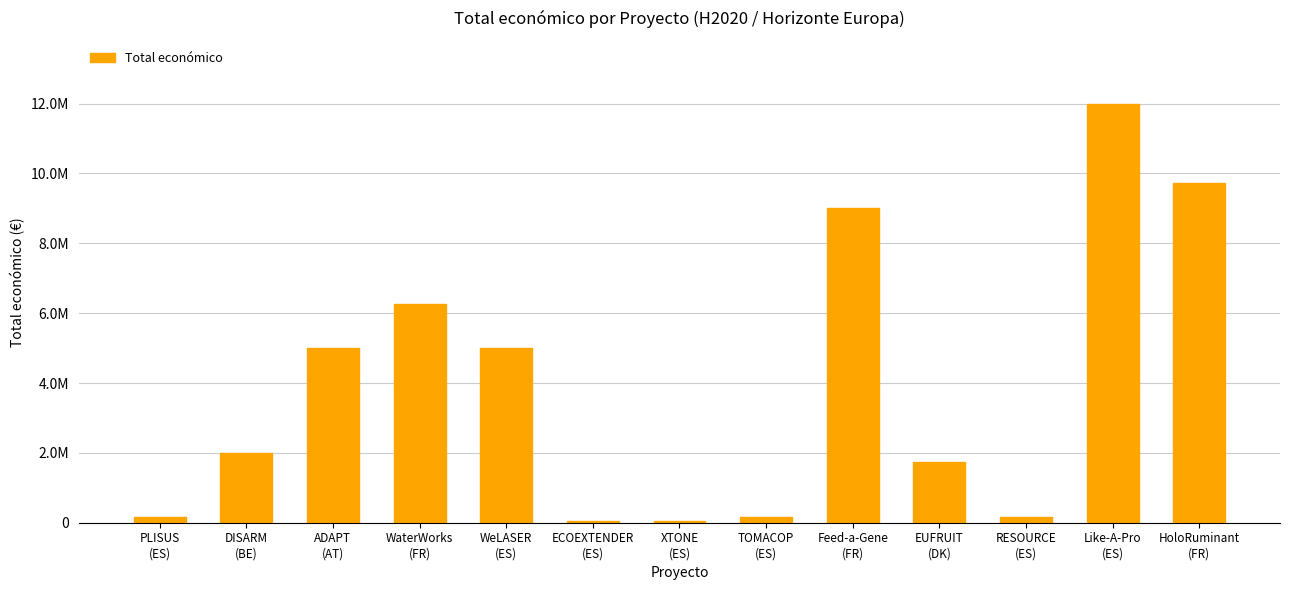

Are the bars horizontal?

No